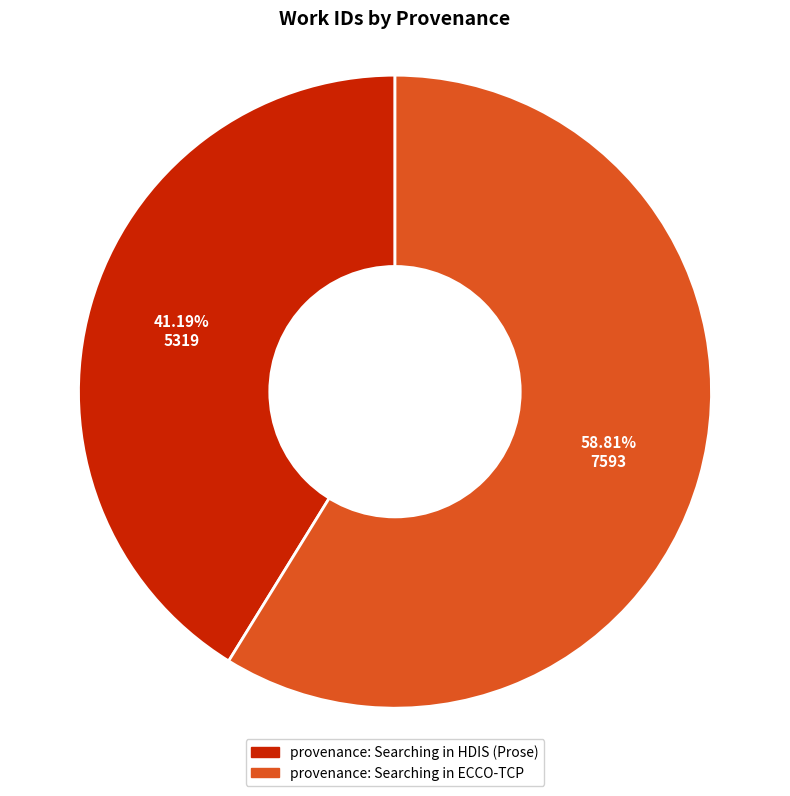

Does provenance: Searching in HDIS (Prose) account for over 50% of the chart?

No